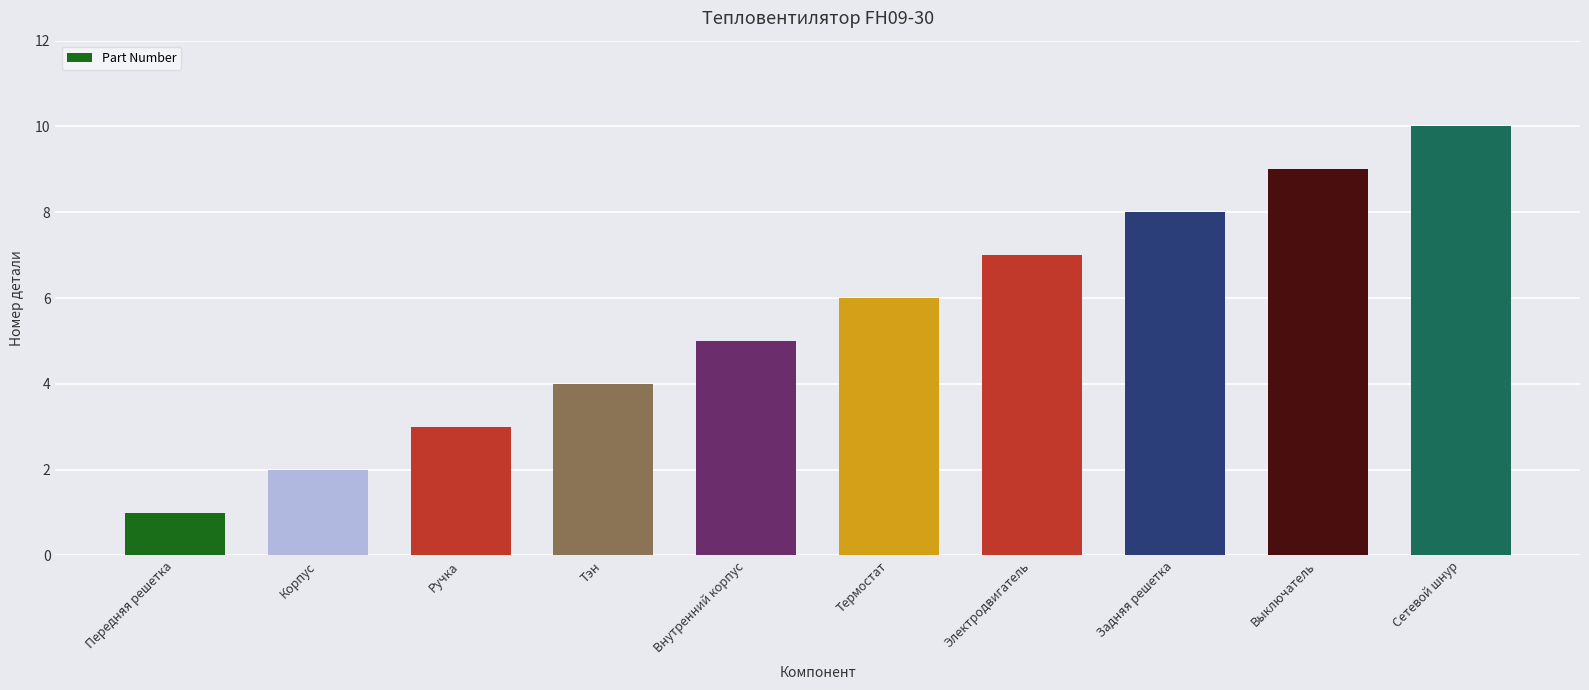

What is the sum of the values at Корпус and Электродвигатель?

9